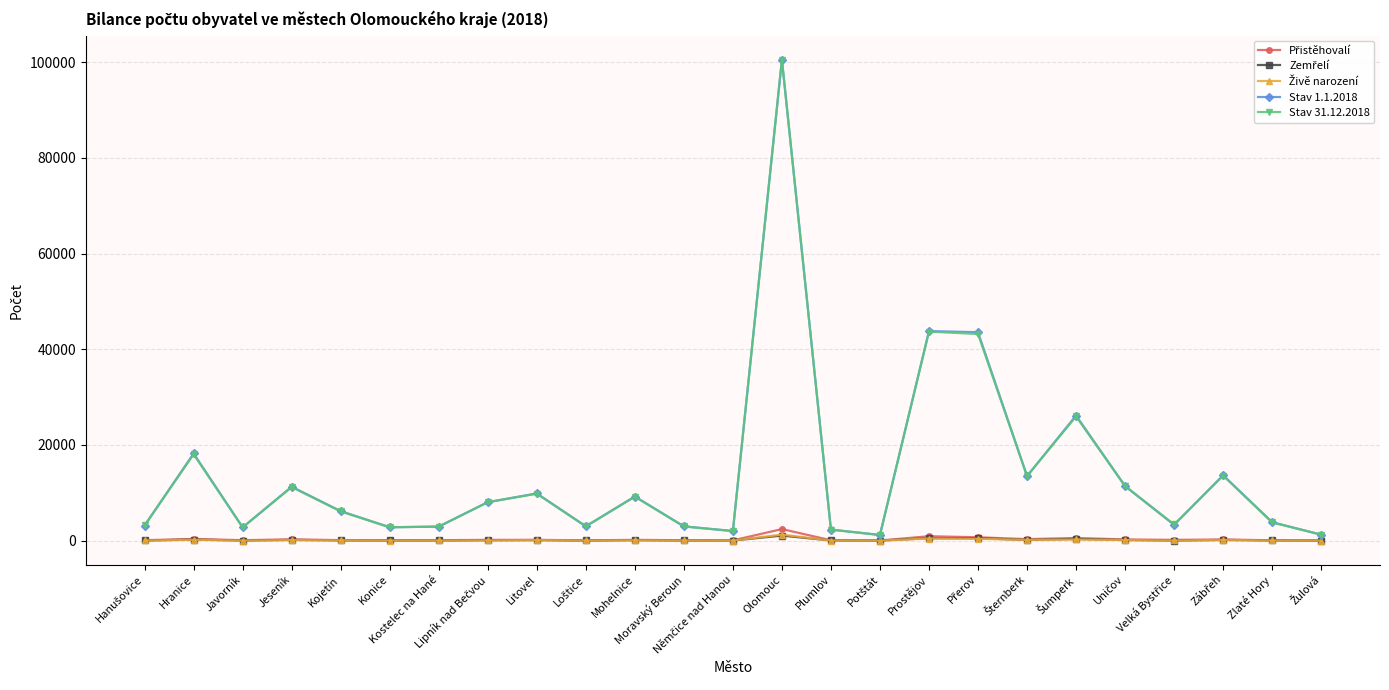

At how many categories does at least one series exceed 29703?

3